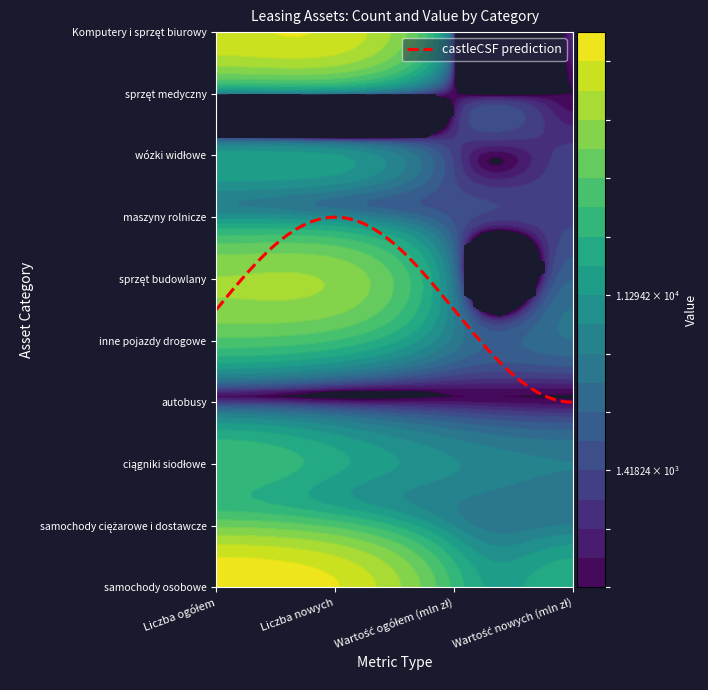

Reading left to right, list all the values displayed in this chart.

samochody osobowe: 0=253813.0	1=185428.0	2=28976.3	3=21909.0
samochody ciężarowe i dostawcze: 0=58492.0	1=40375.0	2=7881.4	3=5846.2
ciągniki siodłowe: 0=31753.0	1=17863.0	2=8237.3	3=5718.9
autobusy: 0=1070.0	1=617.0	2=521.7	3=398.0
inne pojazdy drogowe: 0=41168.0	1=31450.0	2=5027.3	3=3965.4
sprzęt budowlany: 0=91452.0	1=84600.0	2=4298.0	3=2820.2
maszyny rolnicze: 0=10229.0	1=7730.0	2=1882.6	3=1328.8
wózki widłowe: 0=13654.0	1=11762.0	2=1292.5	3=1152.8
sprzęt medyczny: 0=3993.0	1=3601.0	2=390.2	3=355.6
Komputery i sprzęt biurowy: 0=168995.0	1=166850.0	2=873.4	3=850.9